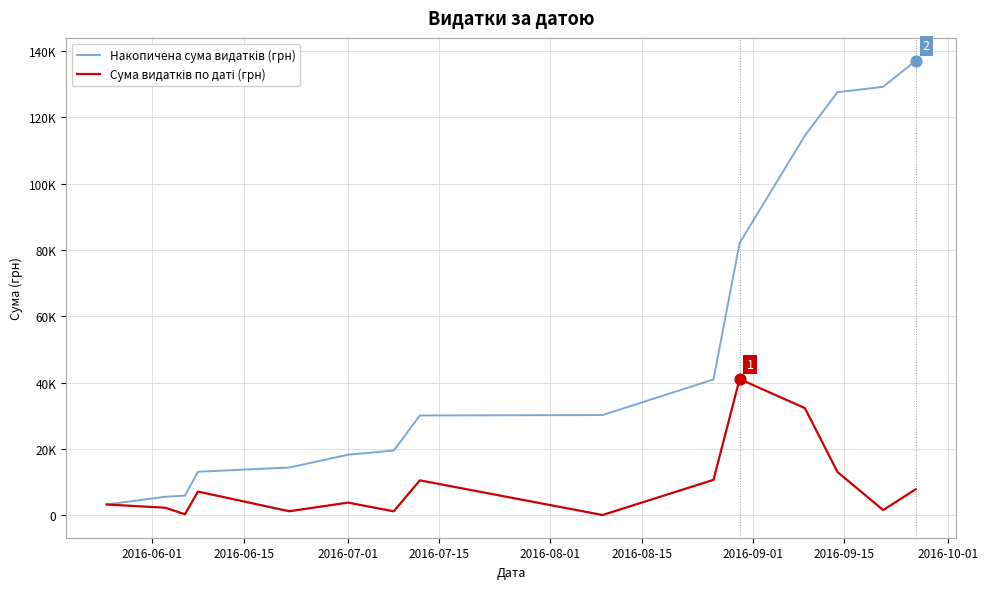

Is this an area chart (filled region under the line)?

No